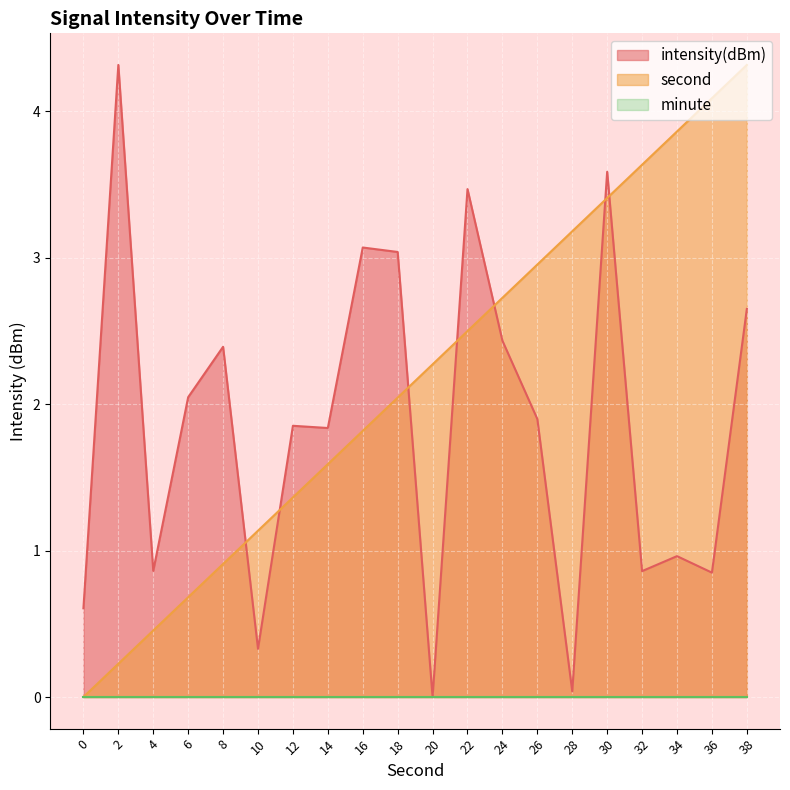

At which category does the chart reach its minimum across all series?

20